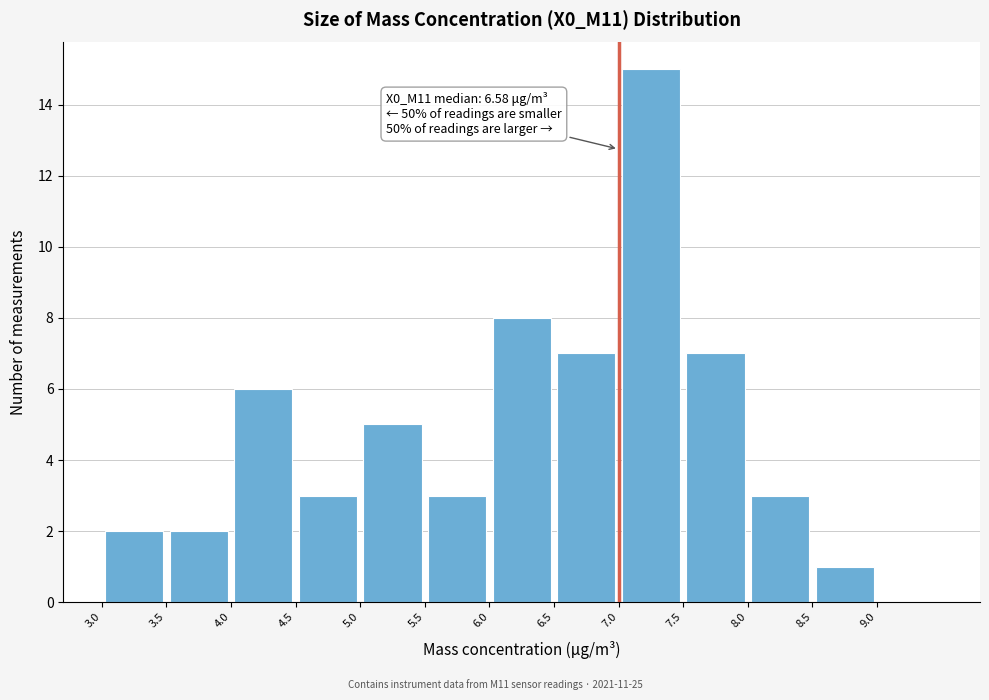

Over which range of the x-axis is the bar tallest?

7.0 to 7.5